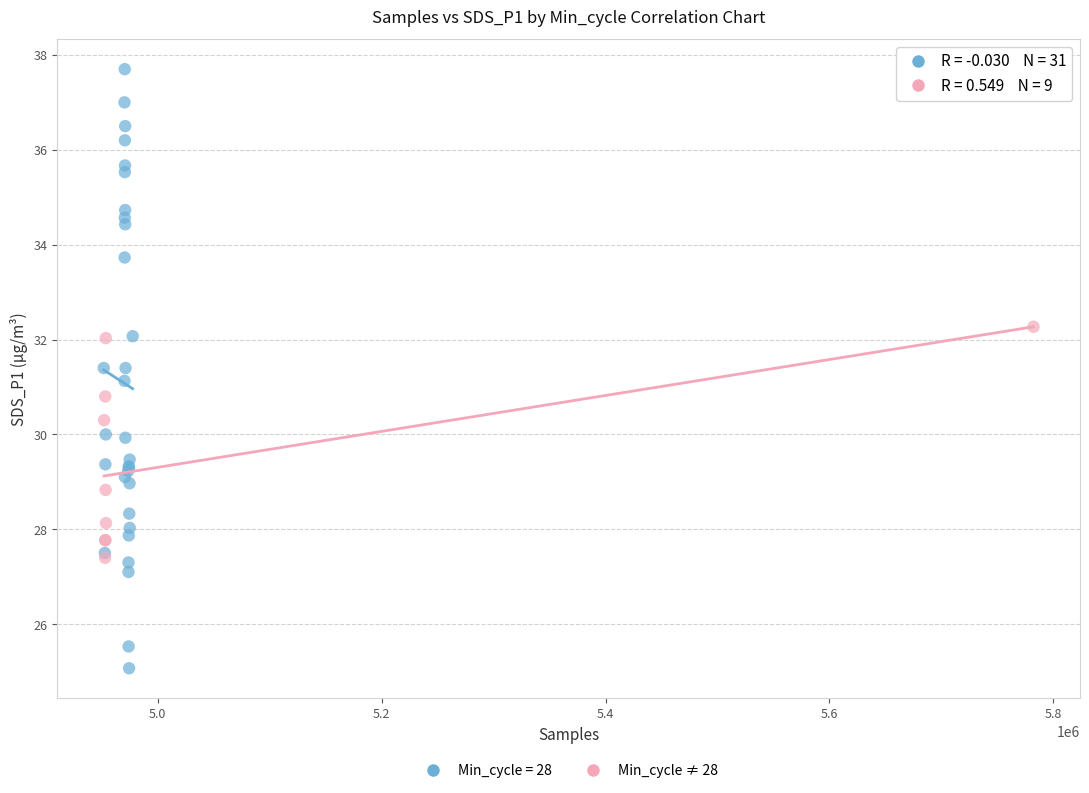

Which series reaches the minimum Y coordinate?

Min_cycle = 28